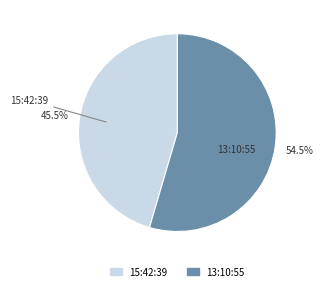

Is it true that 13:10:55 is 69% of the pie?

False